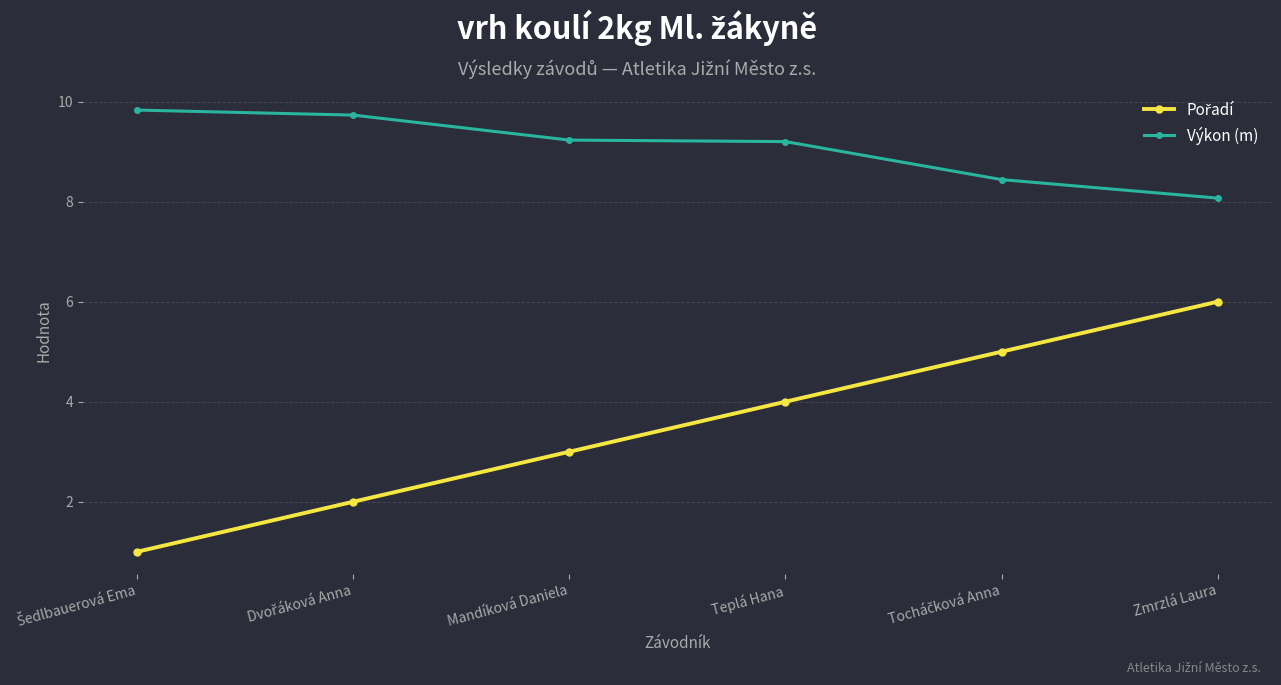

At how many categories does at least one series exceed 3?

6